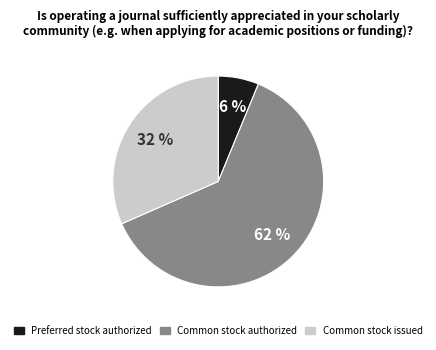

Approximately how many times larger is the value at Common stock issued compared to Common stock authorized?

0.5